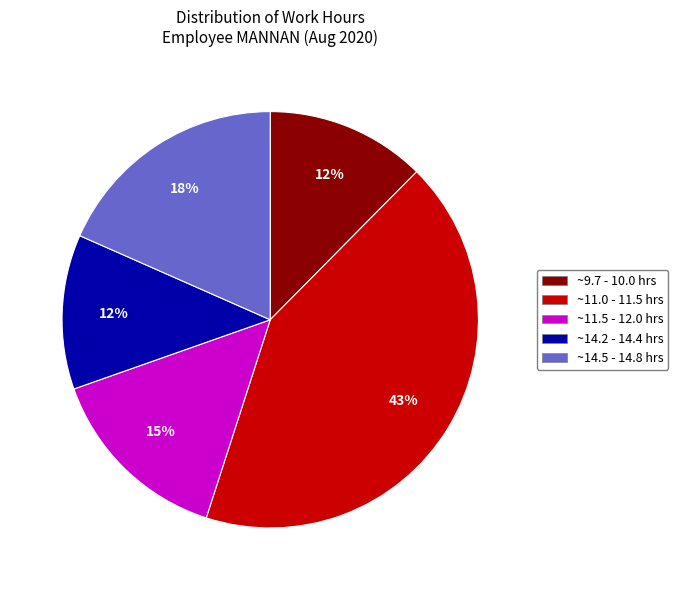

Is it true that ~11.0 - 11.5 hrs is 36% of the pie?

False